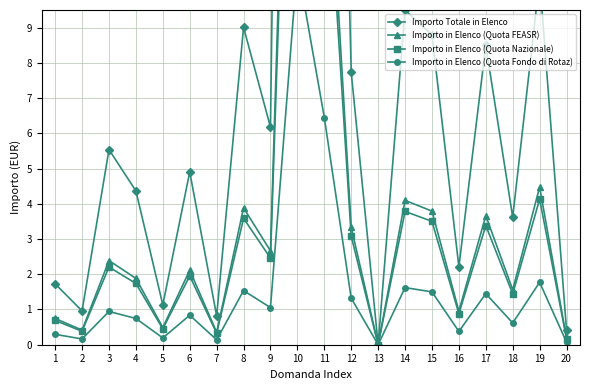

At how many categories does at least one series exceed 12?

2